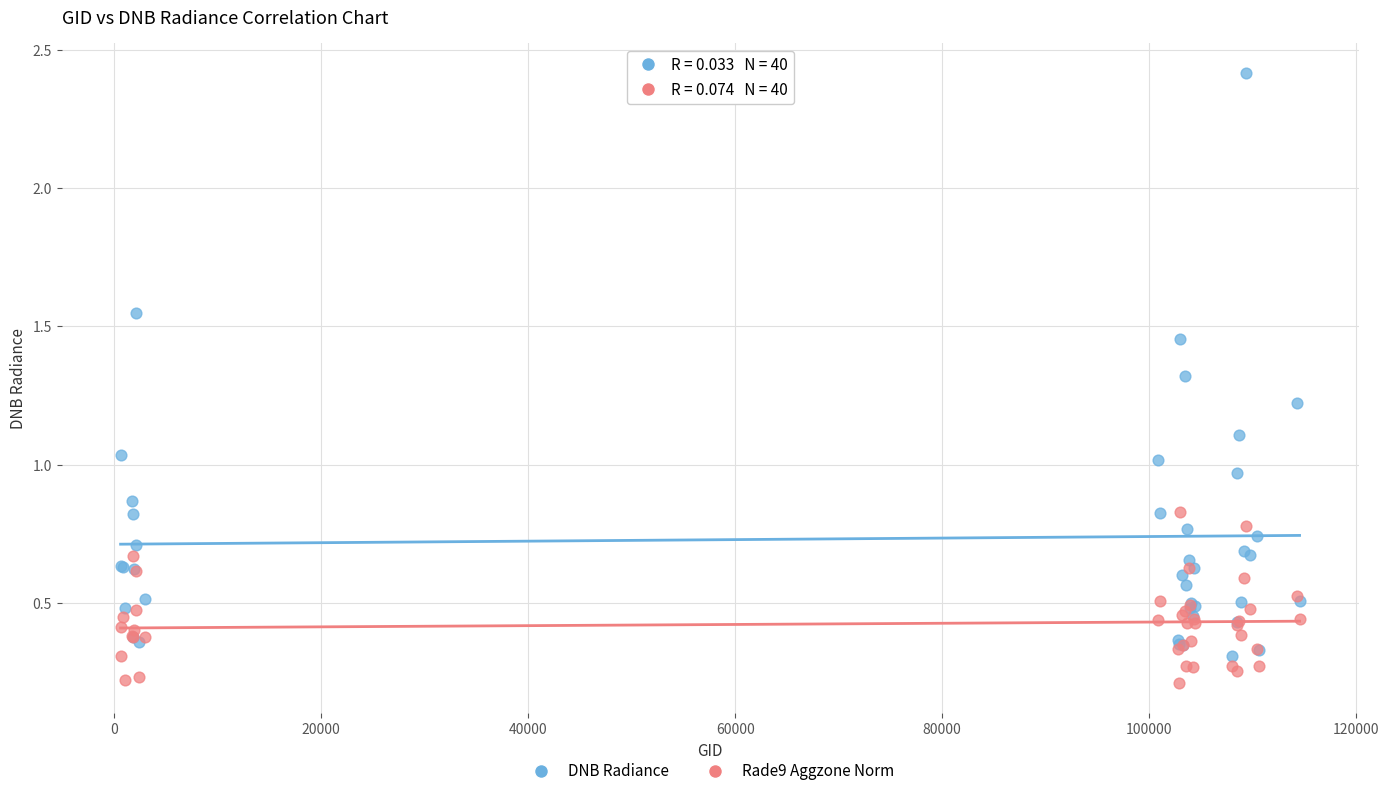

Which series reaches the maximum Y coordinate?

DNB Radiance